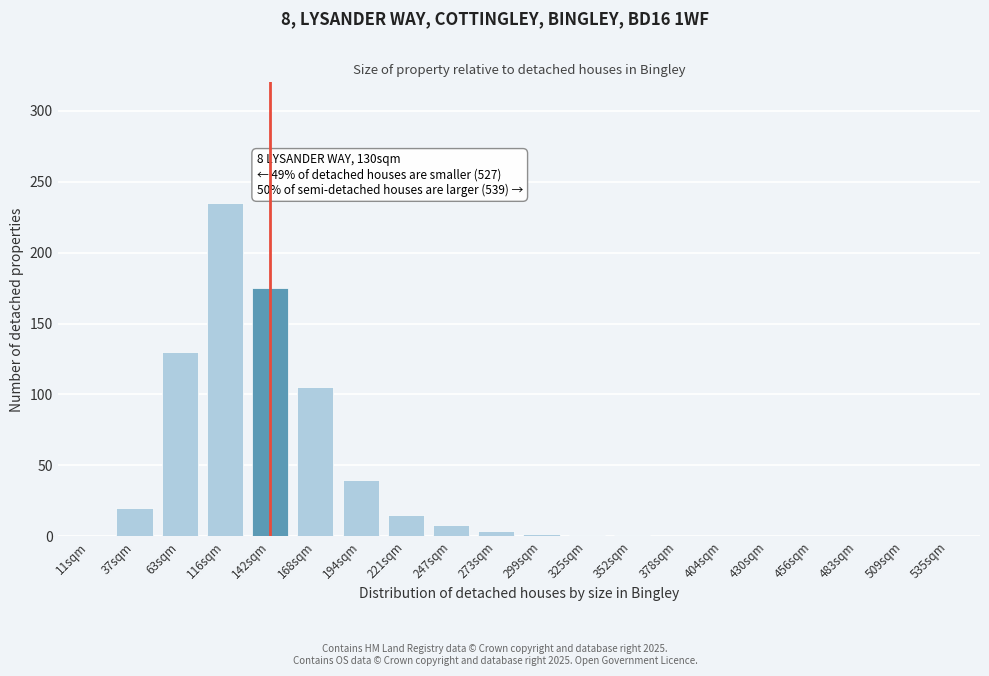

At which category does the chart reach its peak across all series?

116sqm